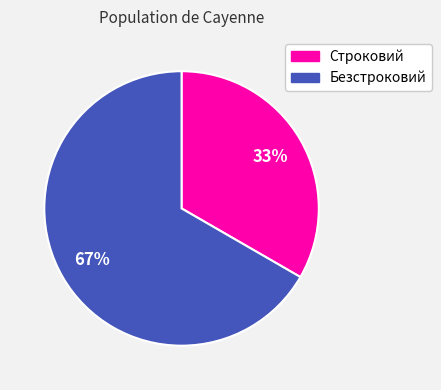

To the nearest percent, what portion does Безстроковий represent?

67%